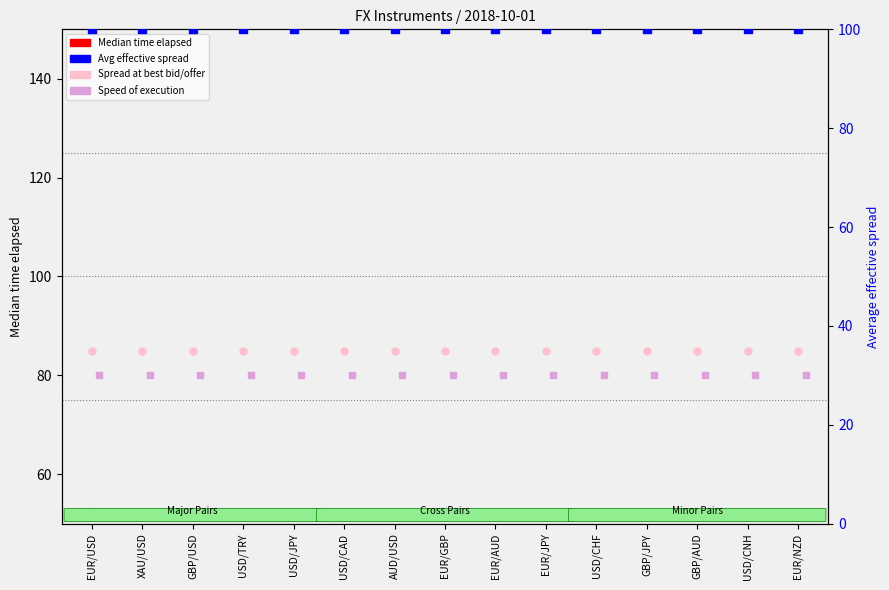

Which series contains the lowest Y value?

Median time elapsed